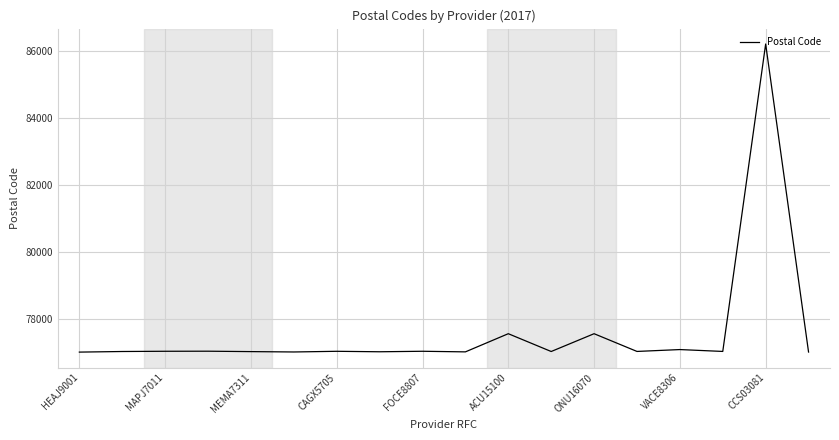

What is the smallest value displayed?

77010